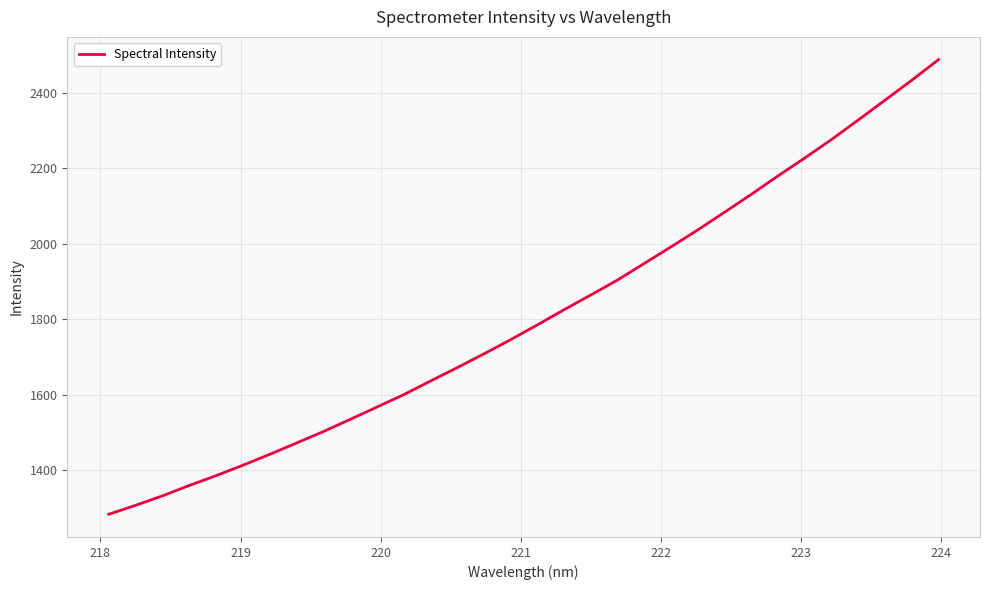

What is the difference between the maximum and minimum values?

1204.5